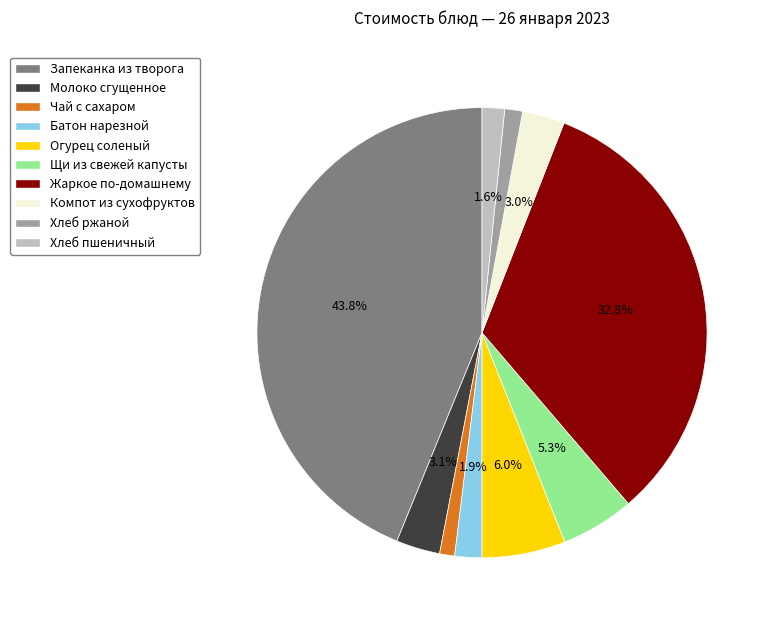

What is the ratio of the value at Запеканка из творога to the value at Жаркое по-домашнему?

1.3